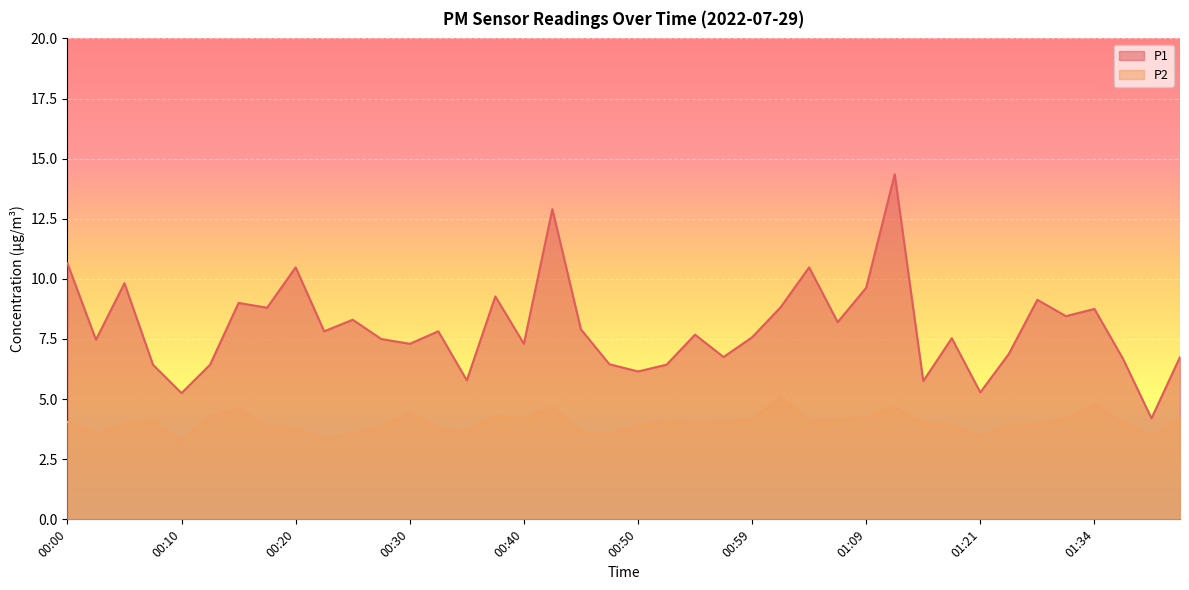

What is the sum of all P1 values?

318.1